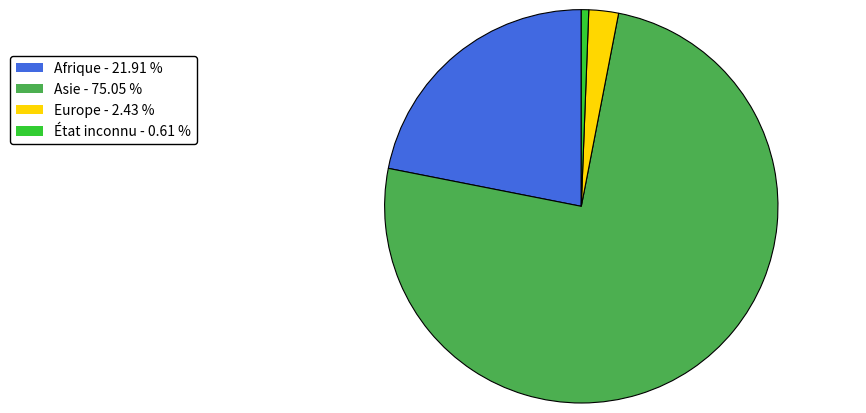

Do Asie - 75.05 % and Europe - 2.43 % together represent more than half of the pie?

Yes